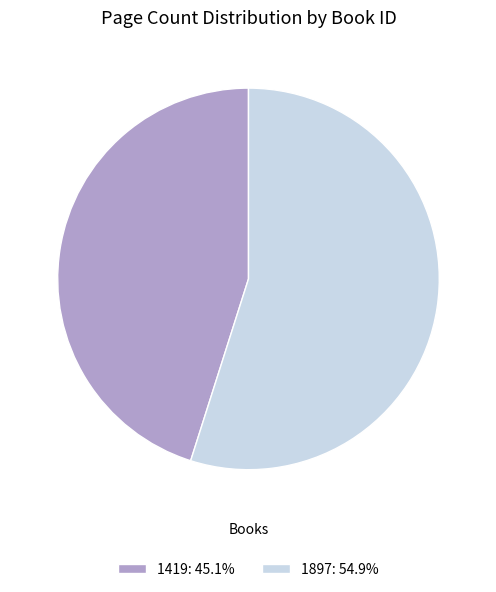

Is the sum of 1419: 45.1% and 1897: 54.9% greater than half?

Yes